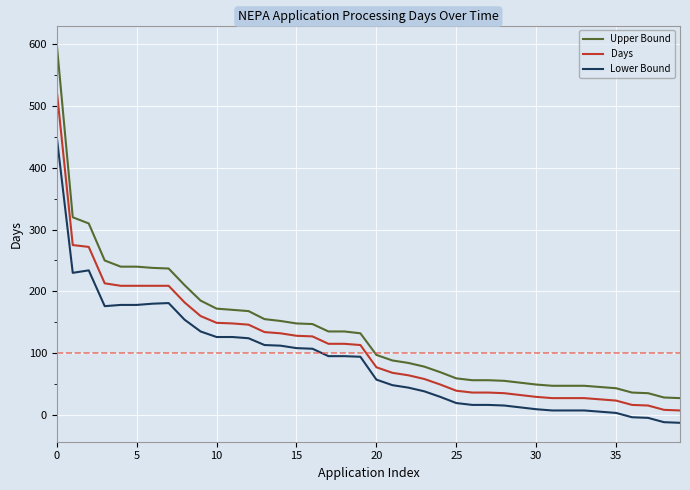

True or false: Upper Bound and Lower Bound cross at least once.

False